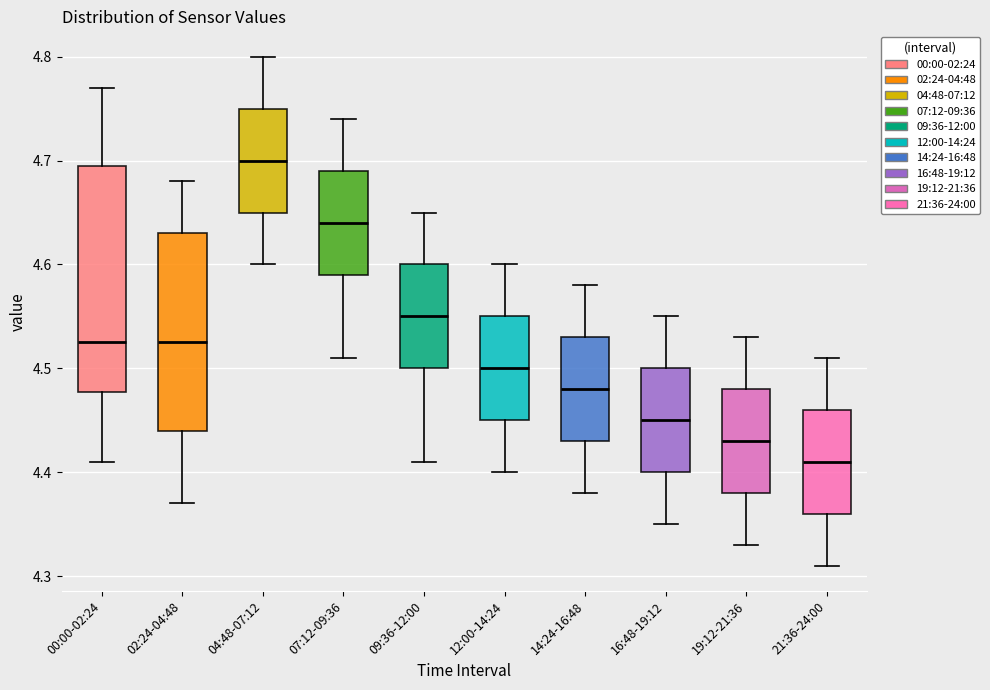

Which box is the tallest, from its lower edge to its upper edge?

00:00-02:24